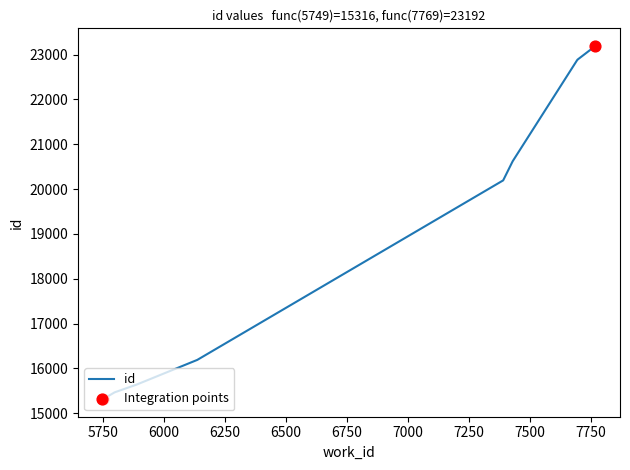

Which has a higher value, 7769 or 7391?

7769